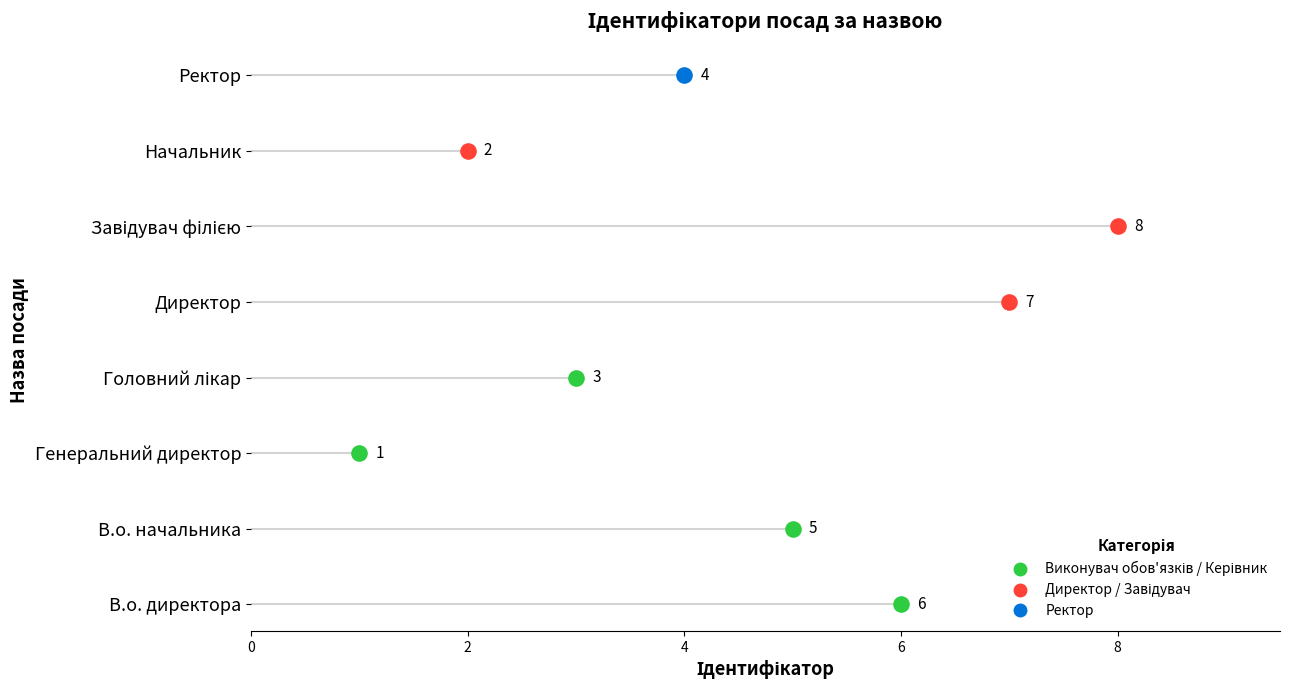

What is the change in value from В.о. начальника to Ректор?

-1